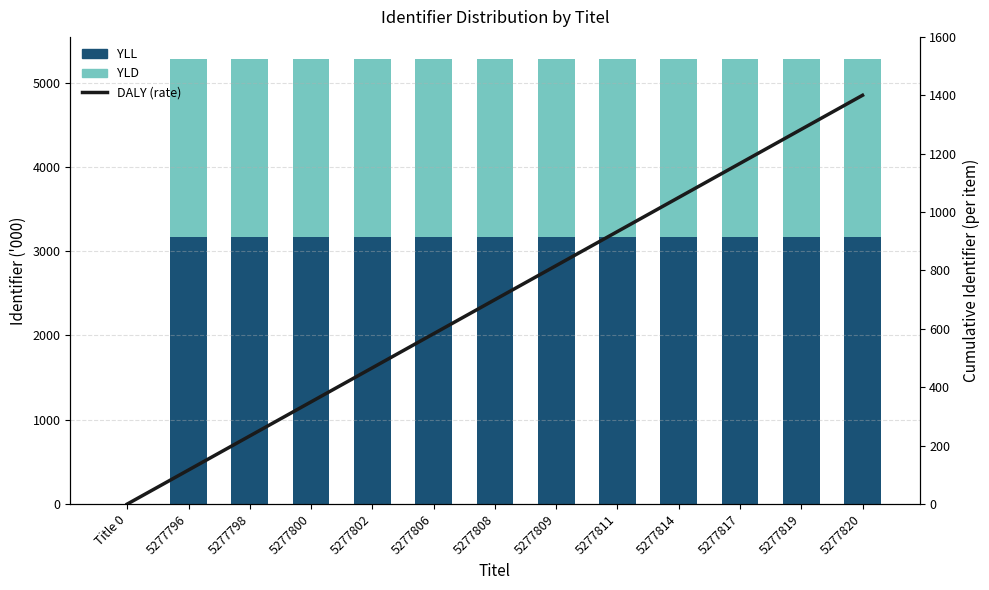

What is the total value across all series at 5277811?

6211.1